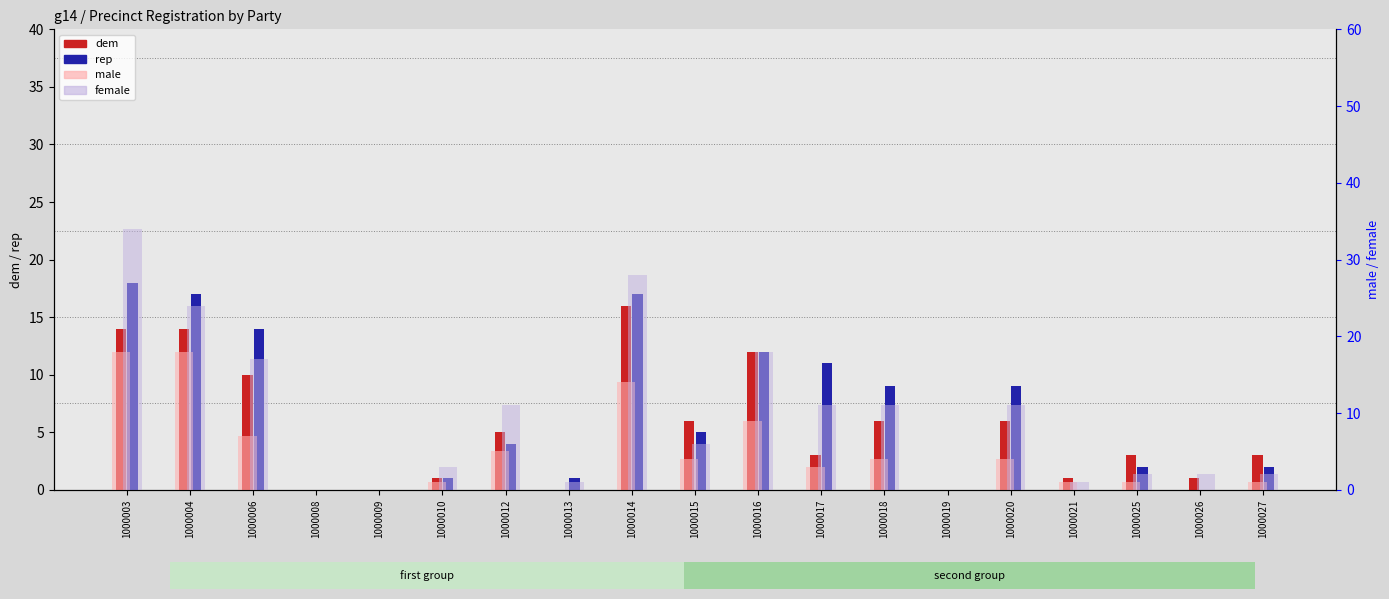

Which series changed the most between 1000015 and 1000025?

female